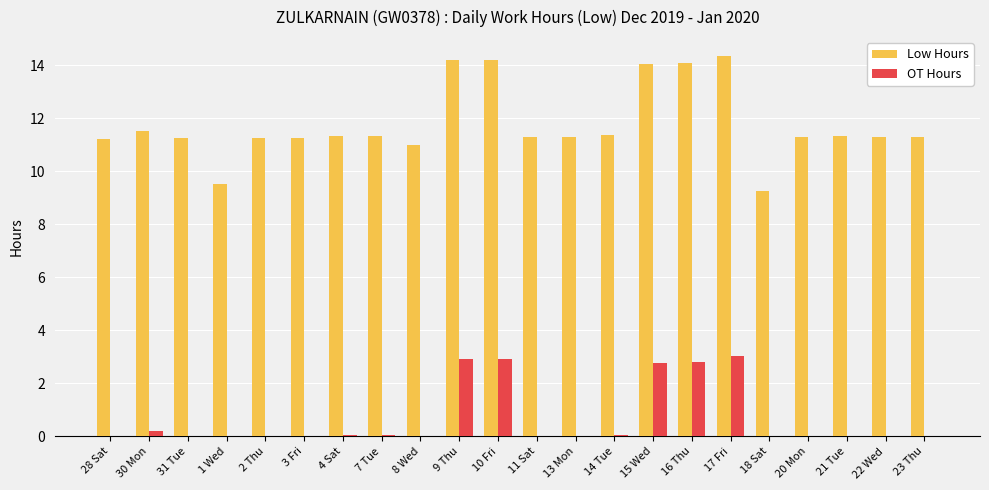

What is the spread (max minus min) of values at 16 Thu?

11.3